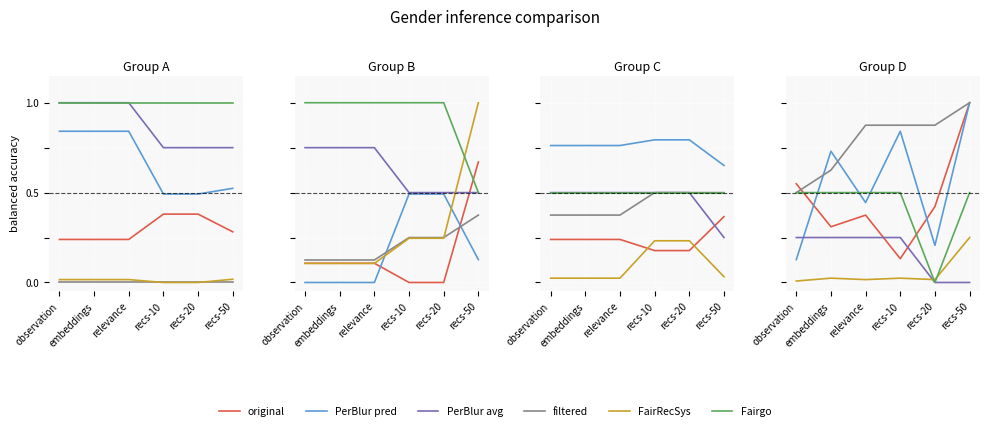

Reading left to right, transcribe all the data shown in this chart.

original: observation=0.5	embeddings=0.3	relevance=0.4	recs-10=0.1	recs-20=0.4	recs-50=1.0
PerBlur pred: observation=0.1	embeddings=0.7	relevance=0.4	recs-10=0.8	recs-20=0.2	recs-50=1.0
PerBlur avg: observation=0.2	embeddings=0.2	relevance=0.2	recs-10=0.2	recs-20=0.0	recs-50=0.0
filtered: observation=0.5	embeddings=0.6	relevance=0.9	recs-10=0.9	recs-20=0.9	recs-50=1.0
FairRecSys: observation=0.0	embeddings=0.0	relevance=0.0	recs-10=0.0	recs-20=0.0	recs-50=0.2
Fairgo: observation=0.5	embeddings=0.5	relevance=0.5	recs-10=0.5	recs-20=0.0	recs-50=0.5